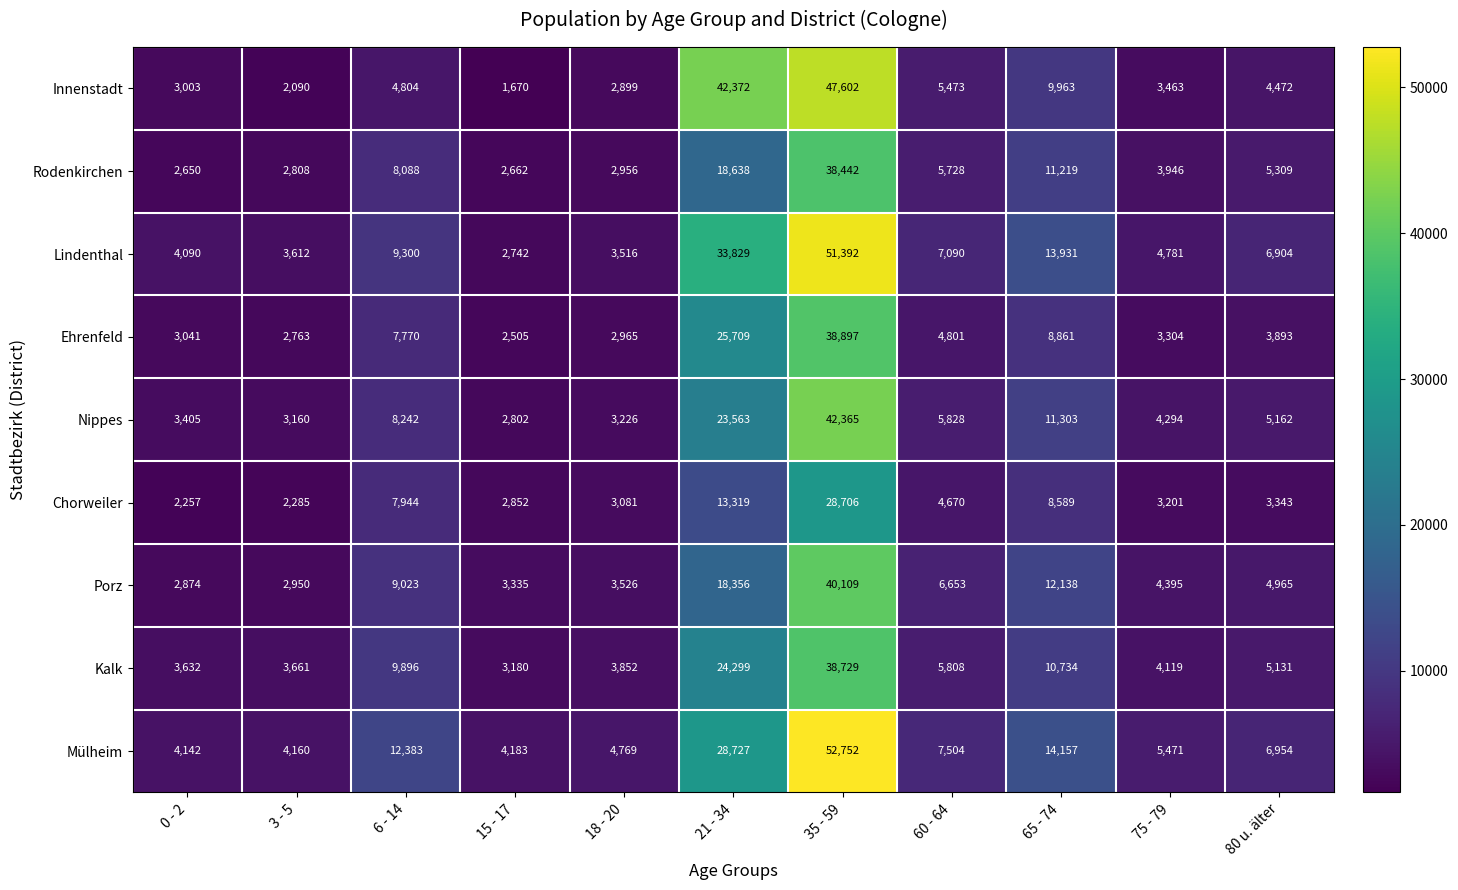

At which category is the sum across all series the highest?

35 - 59